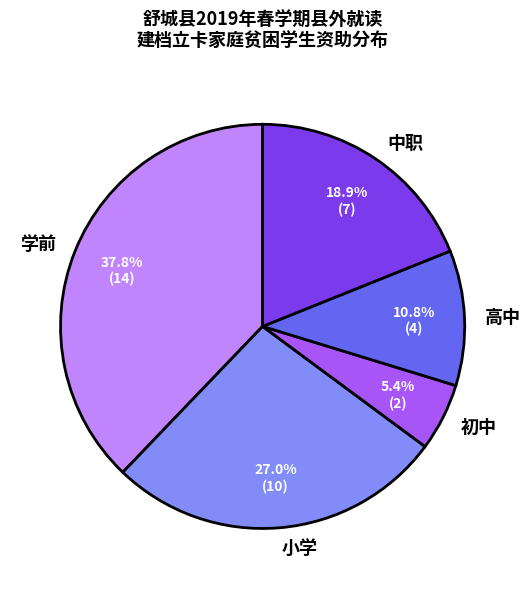

Count the number of slices in the pie.

5